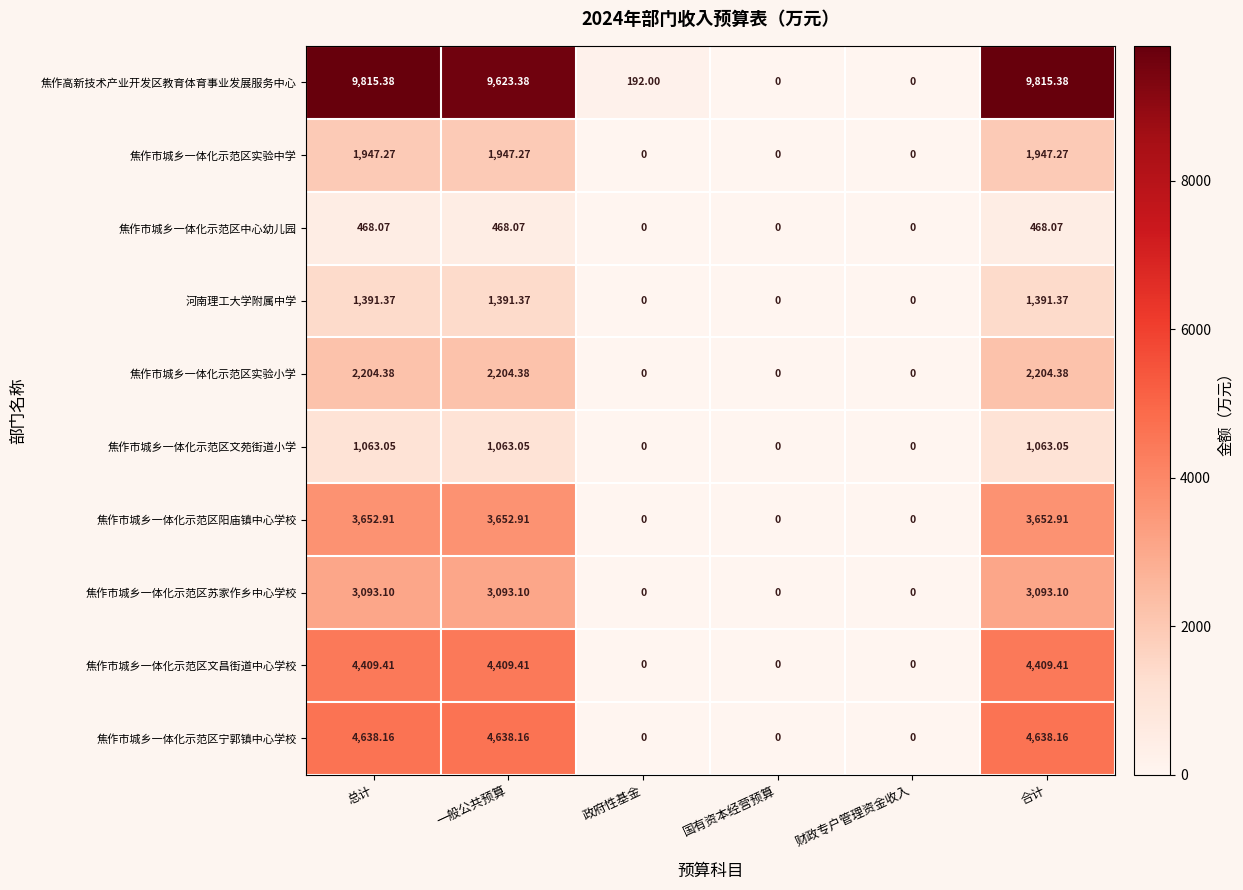

Which series has the largest total across all categories?

焦作高新技术产业开发区教育体育事业发展服务中心